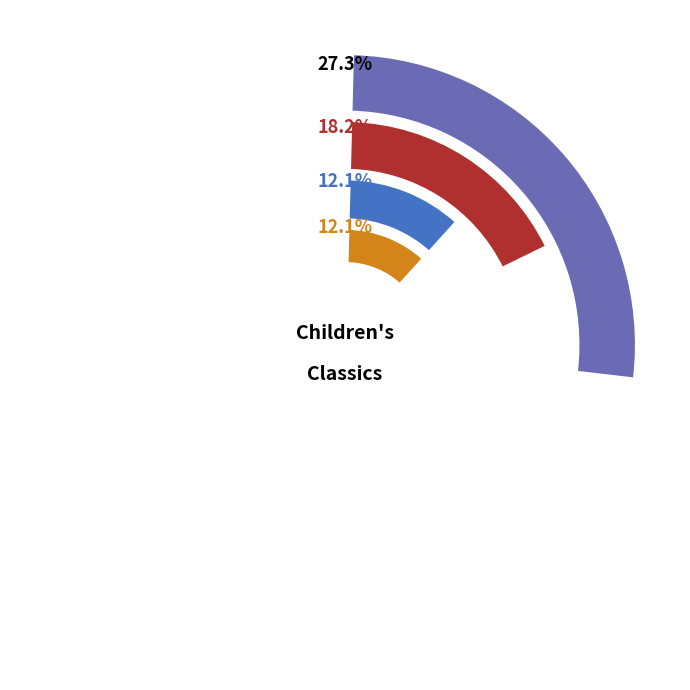

What percentage is the Eloise Audio Collection slice, to the nearest percent?

6%